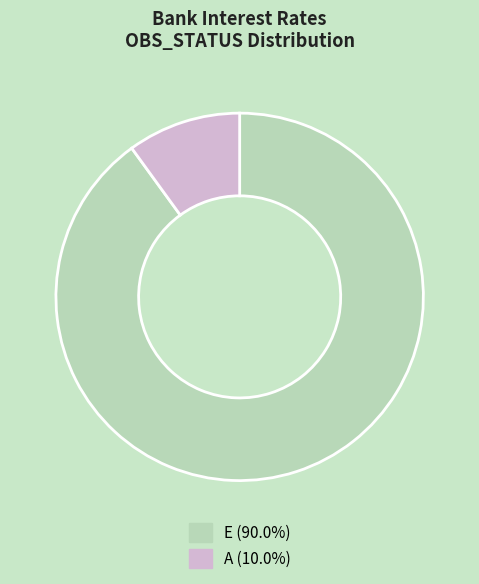

Rank the categories by value from highest to lowest.

E, A